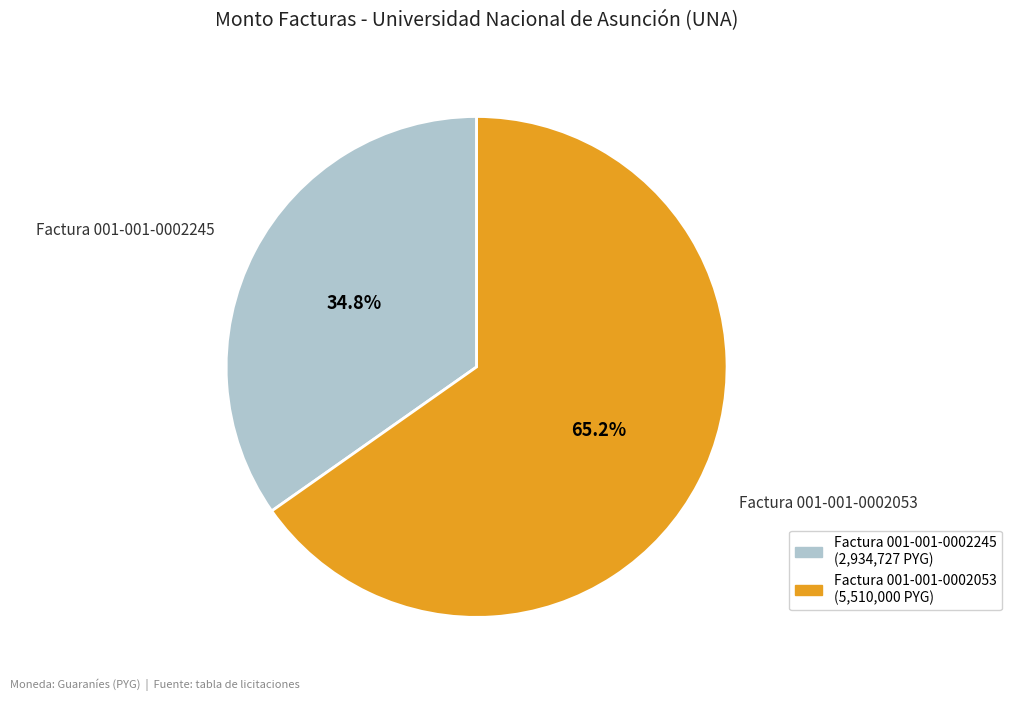

To the nearest percent, what portion does Factura 001-001-0002053 represent?

65%